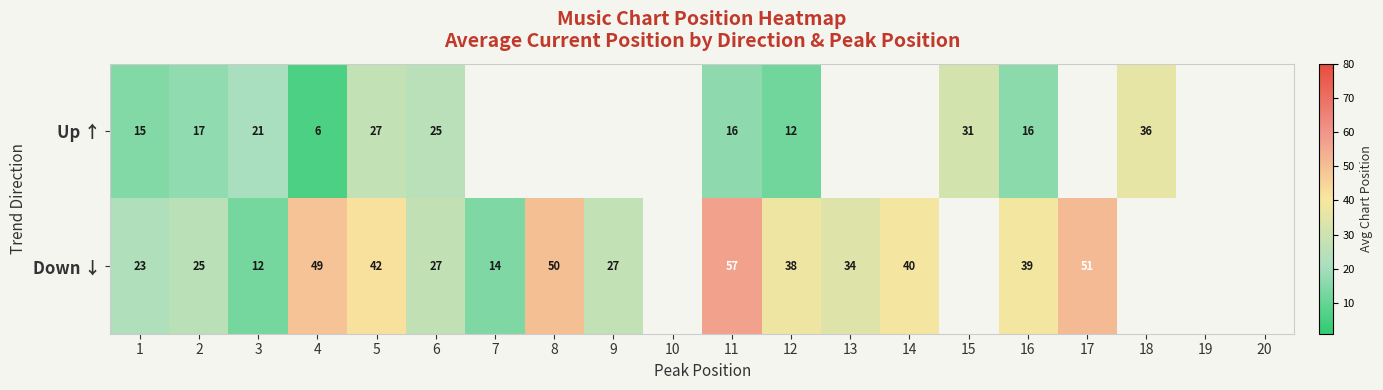

How many positive values does the Up ↑ series have?

11